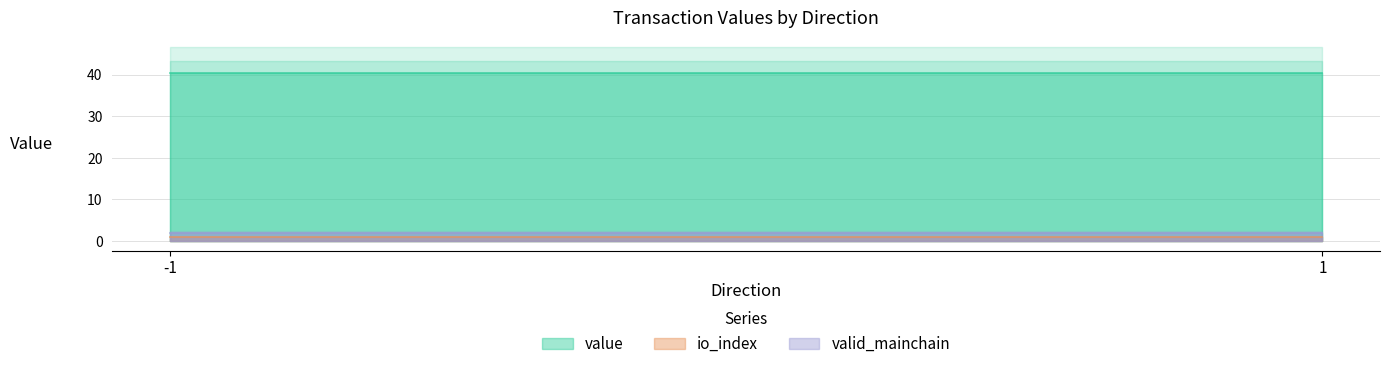

At which category does io_index reach its first local peak?

-1